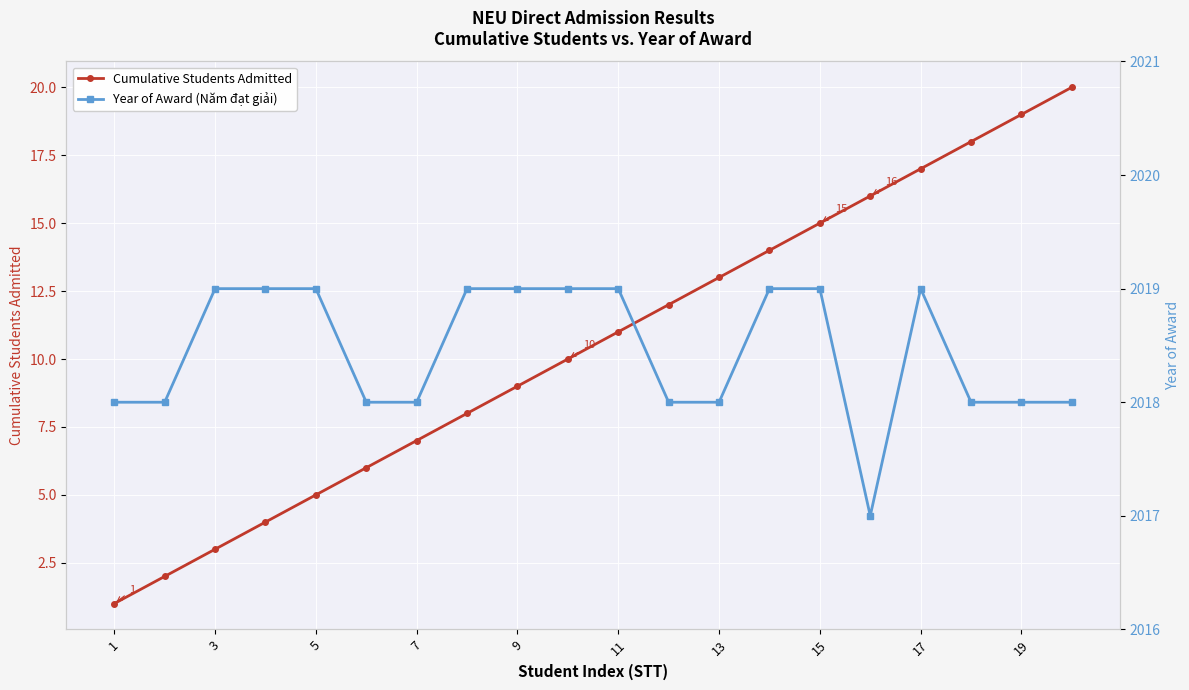

True or false: Cumulative Students Admitted has more than 0 points higher than both neighbors.

False